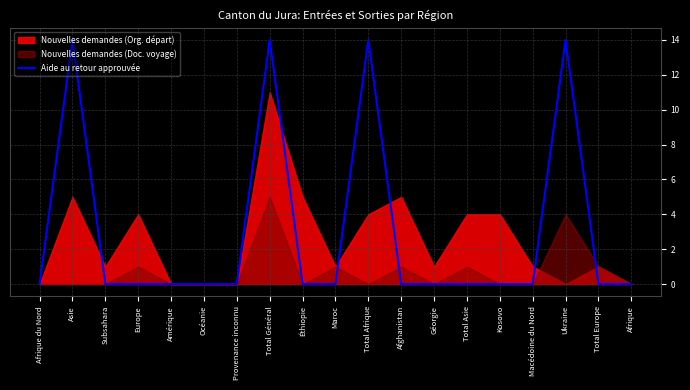

Is it true that the value at Afrique du Nord is 0?

True